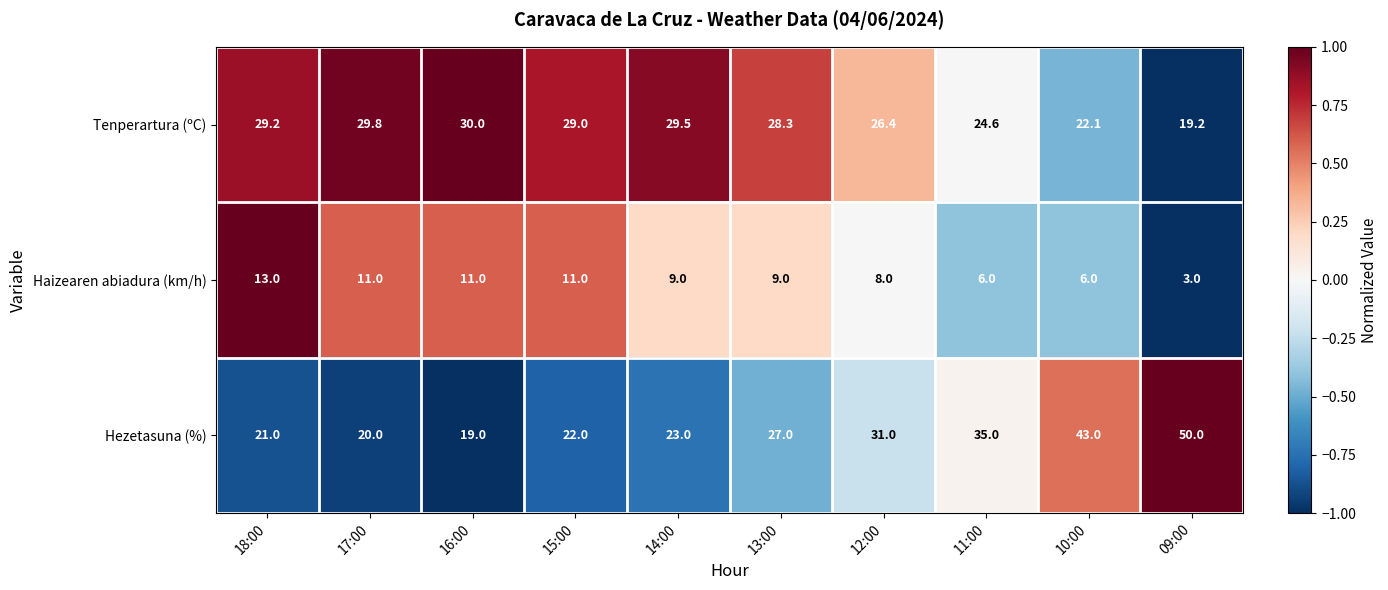

The value of Tenperartura (ºC) at 18:00 is 29.2. True or false?

True